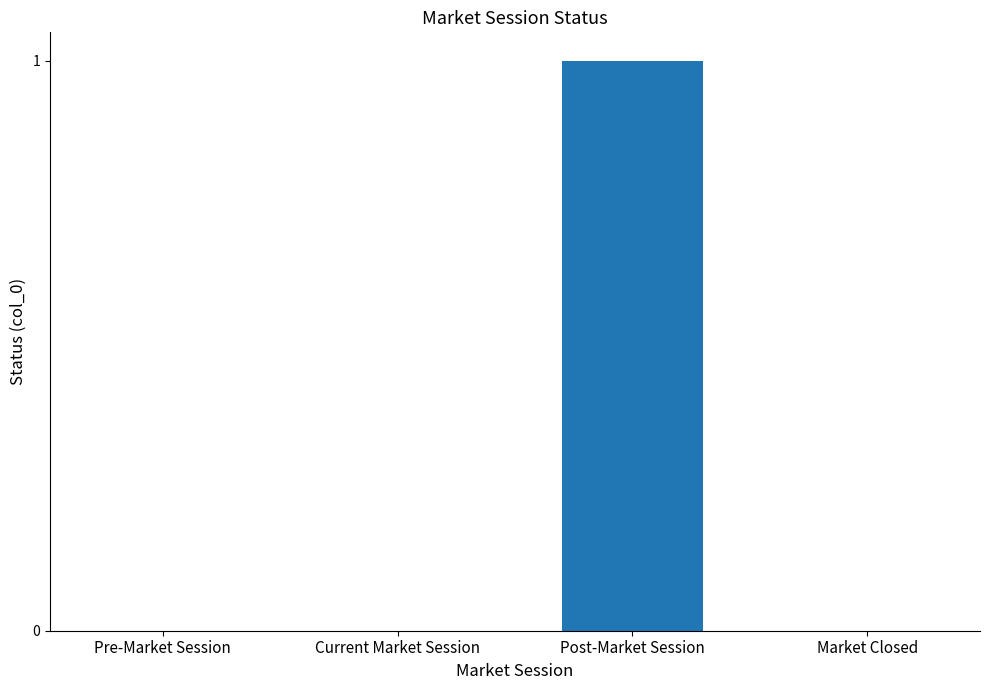

Is it true that the value at Market Closed is 0?

True